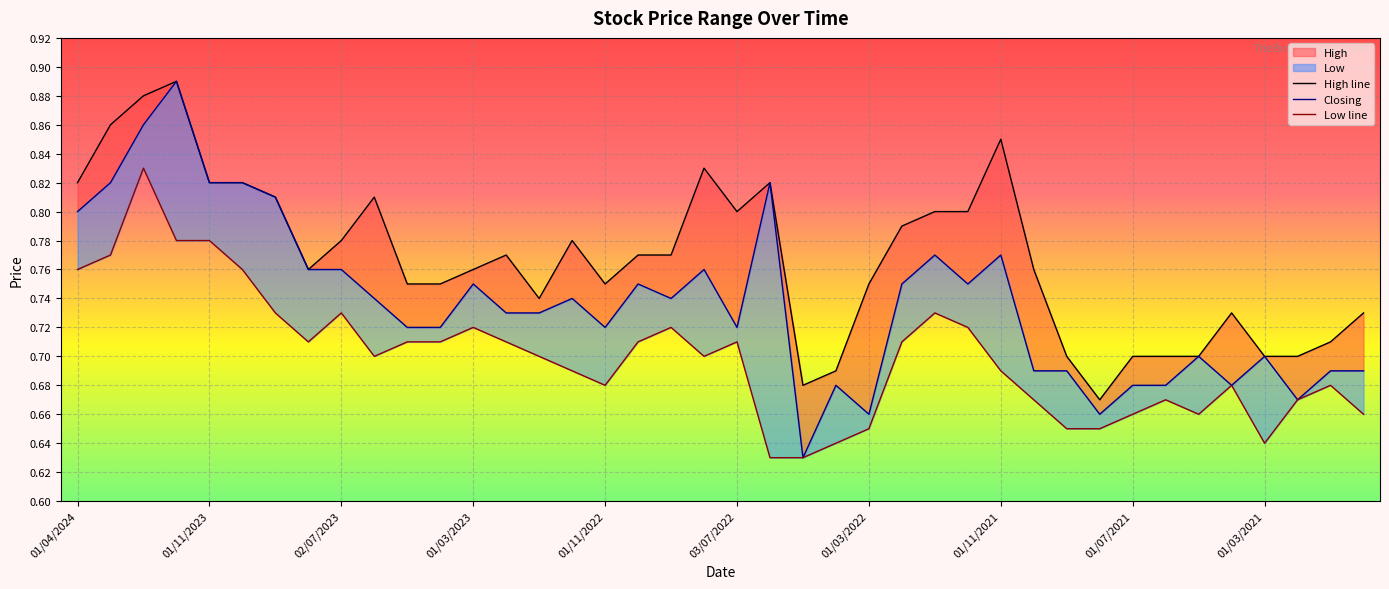

What is the label of the 24th point from the left?

23